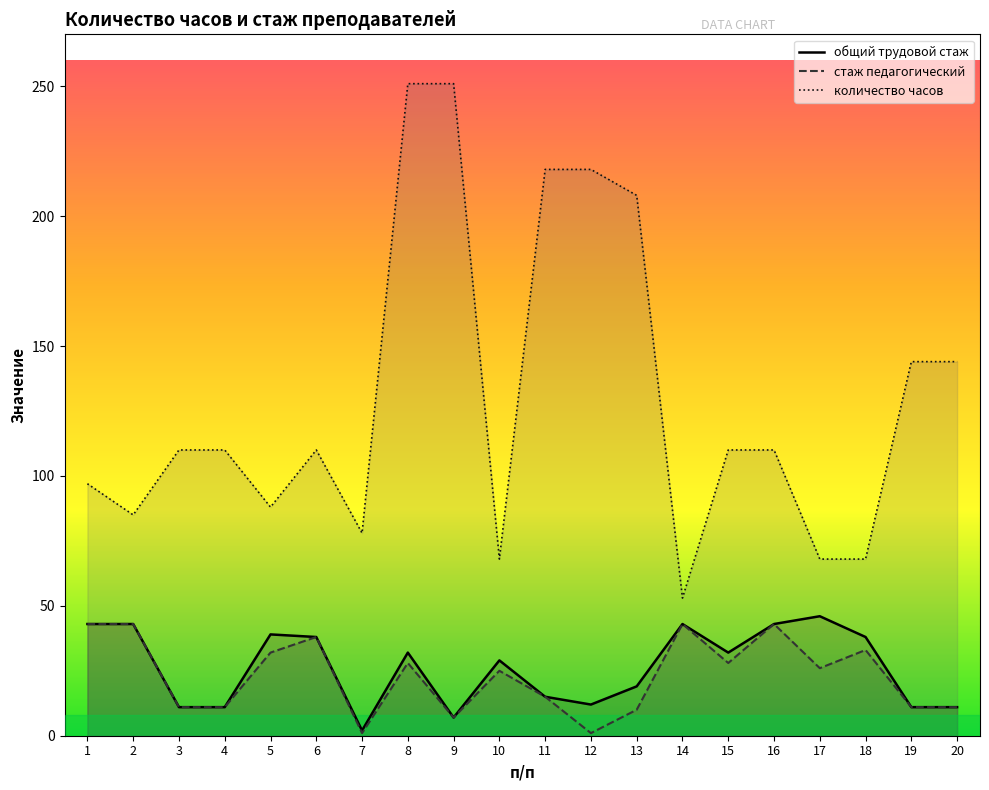

What is the value of the общий трудовой стаж point at the 5th from the left?

39